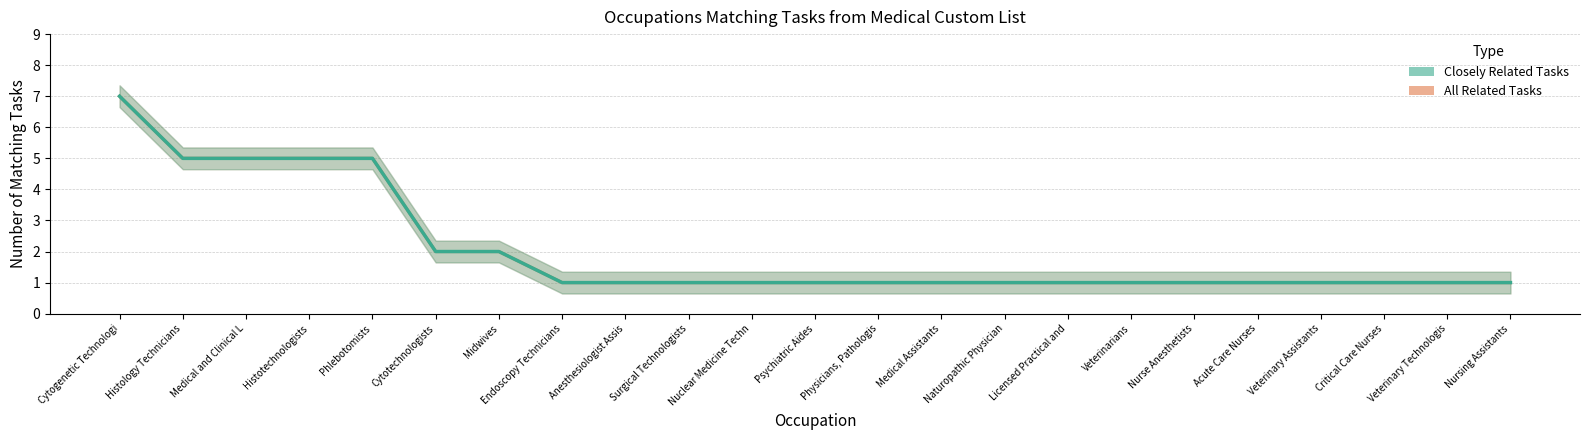

What position from the left is Psychiatric Aides?

12